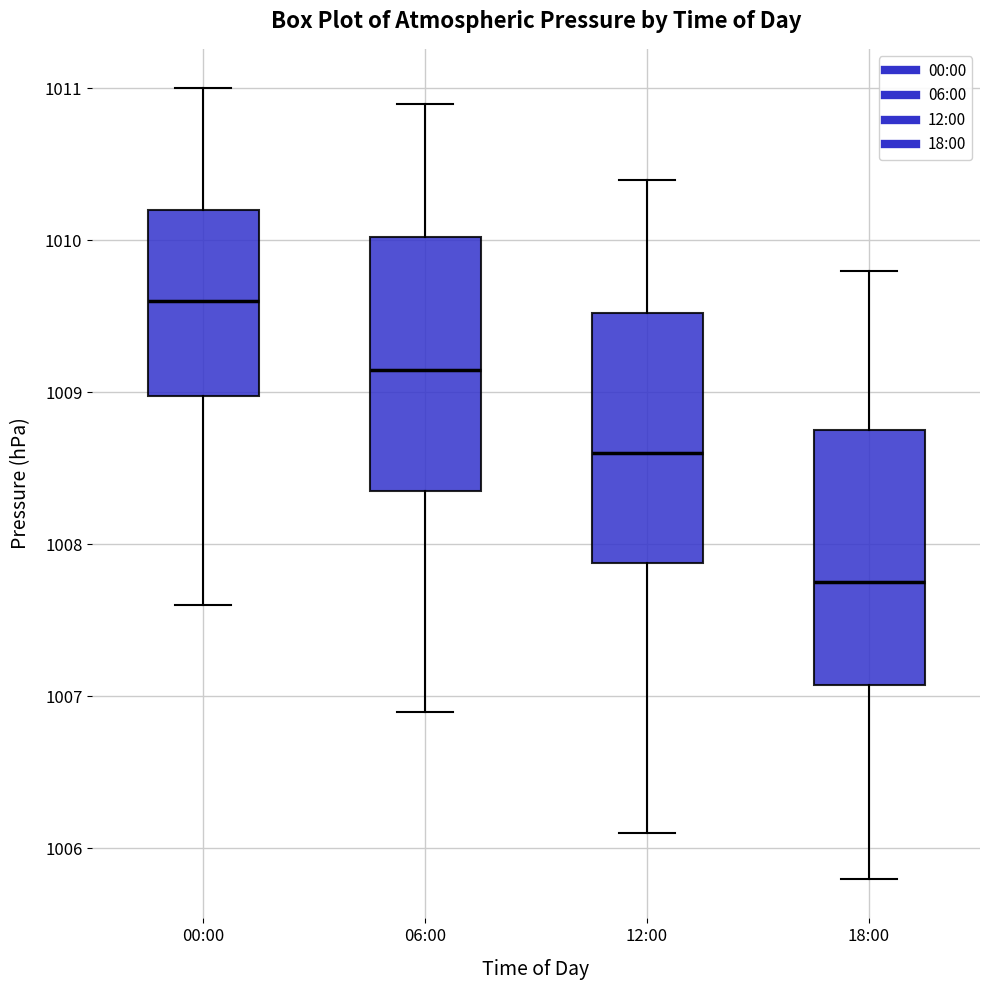

Which box has the lowest median line?

18:00